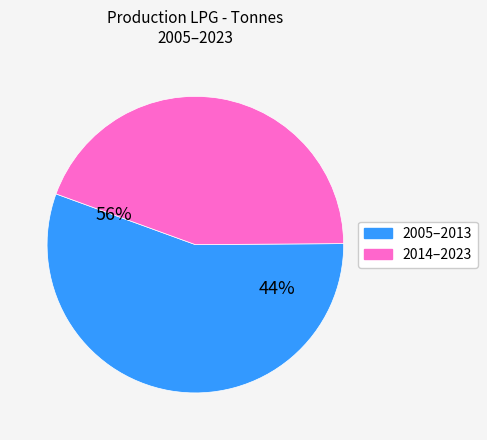

Does any single category account for the majority?

Yes